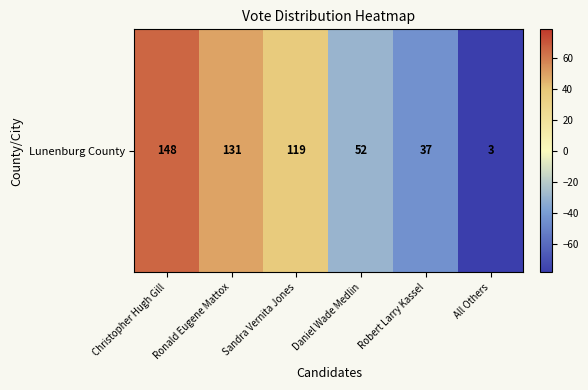

What is the difference between the values at Daniel Wade Medlin and All Others?

49.0